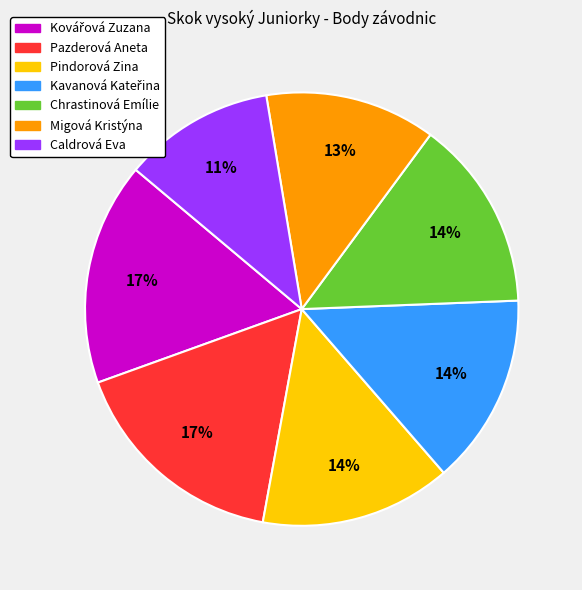

To the nearest percent, what is the average slice percentage?

14%